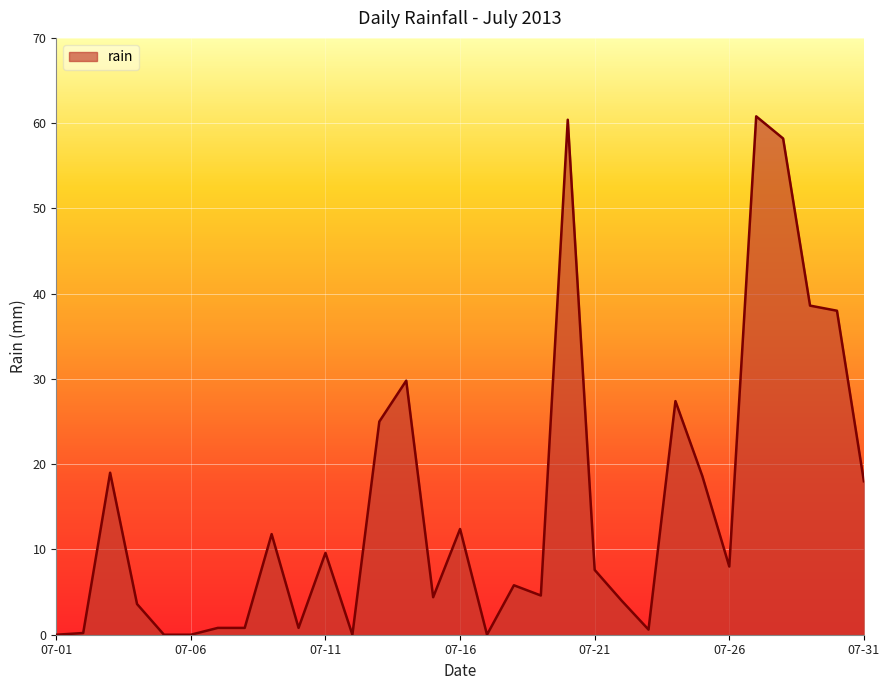

What is the difference between the maximum and minimum values?

60.8